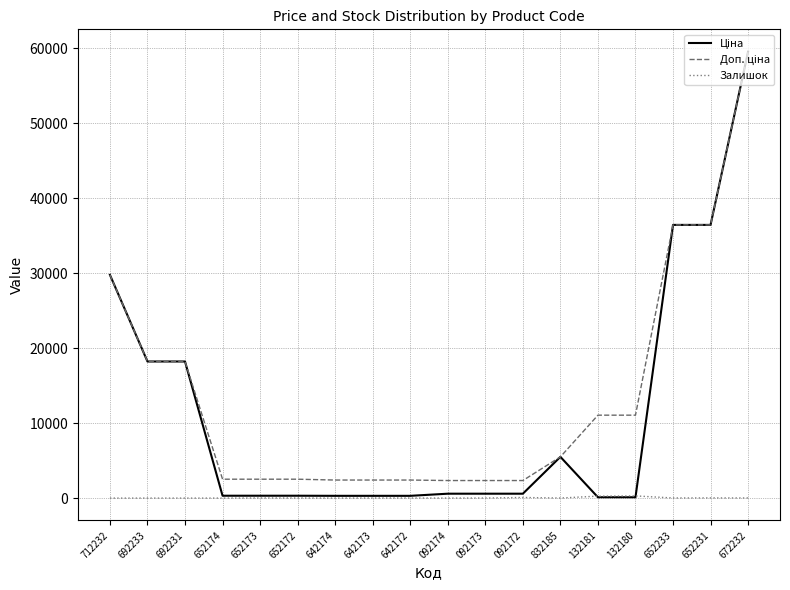

True or false: Залишок has a value of 9.0 at 642172.

True